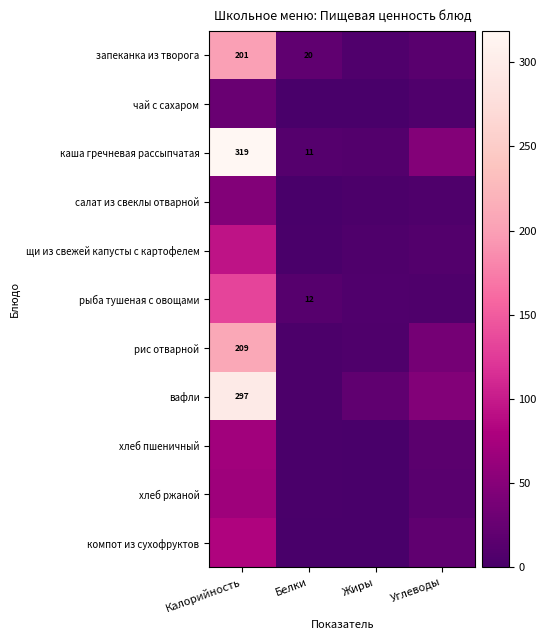

At how many categories does at least one series exceed 278?

1